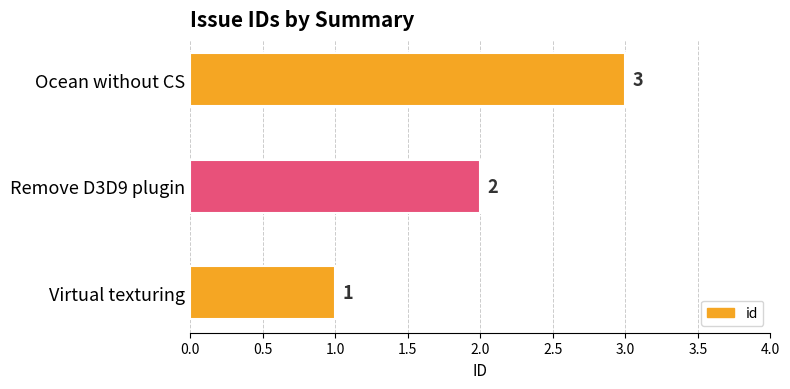

List the labels in order of value, smallest first.

Virtual texturing, Remove D3D9 plugin, Ocean without CS